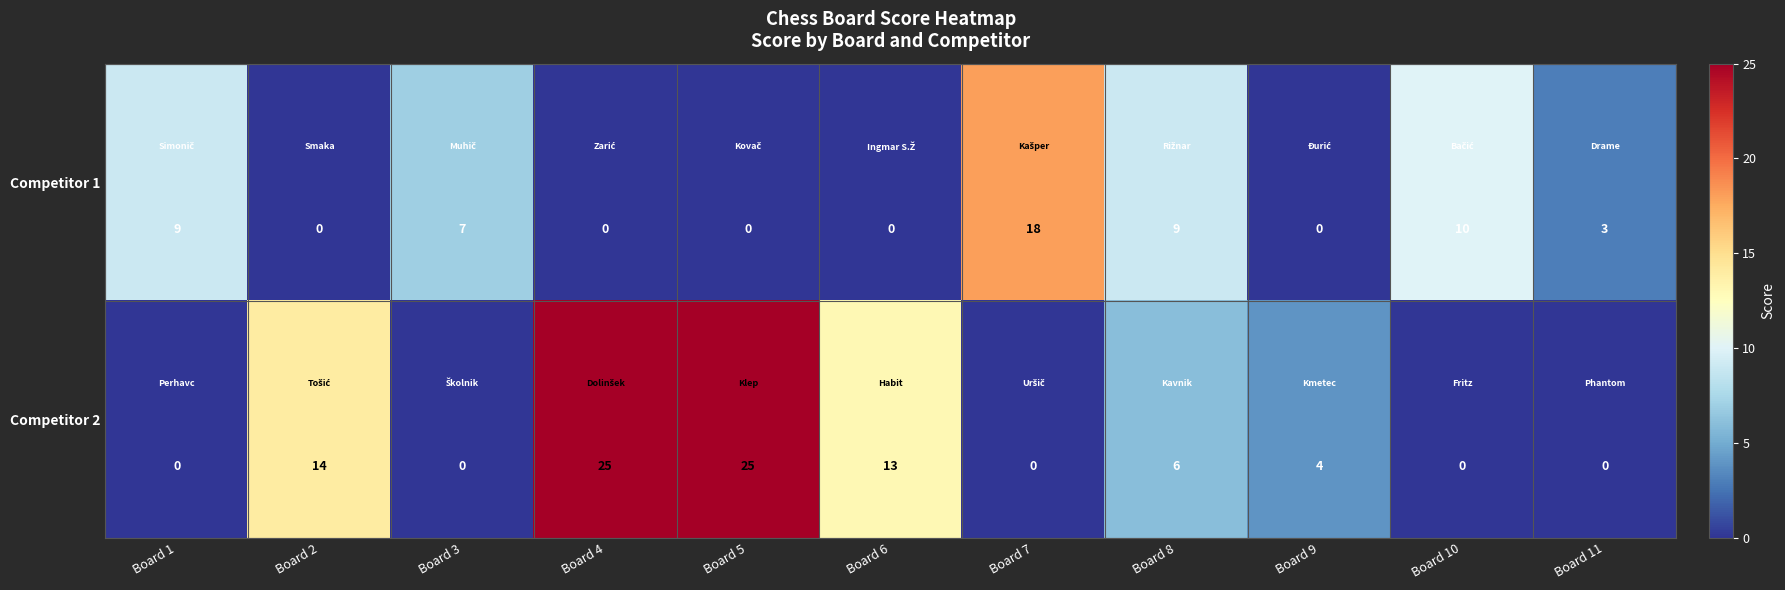

What is the maximum value shown in the chart?

25